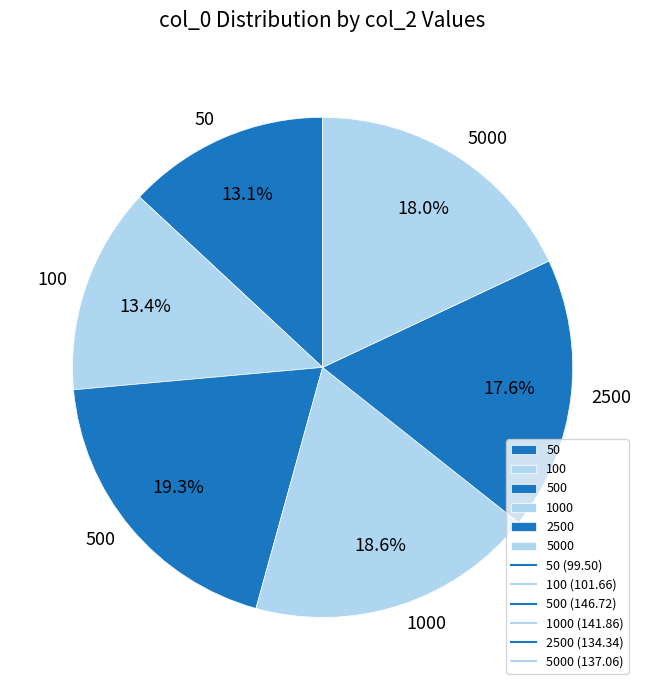

Is there any slice that represents more than half of the pie?

No